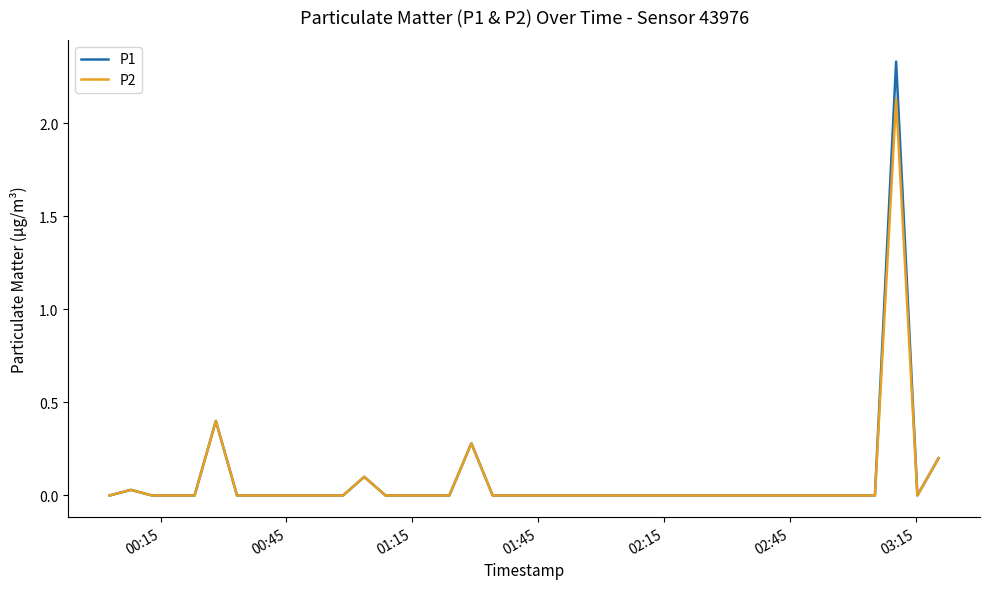

List the series in order of their peak value, highest first.

P1, P2